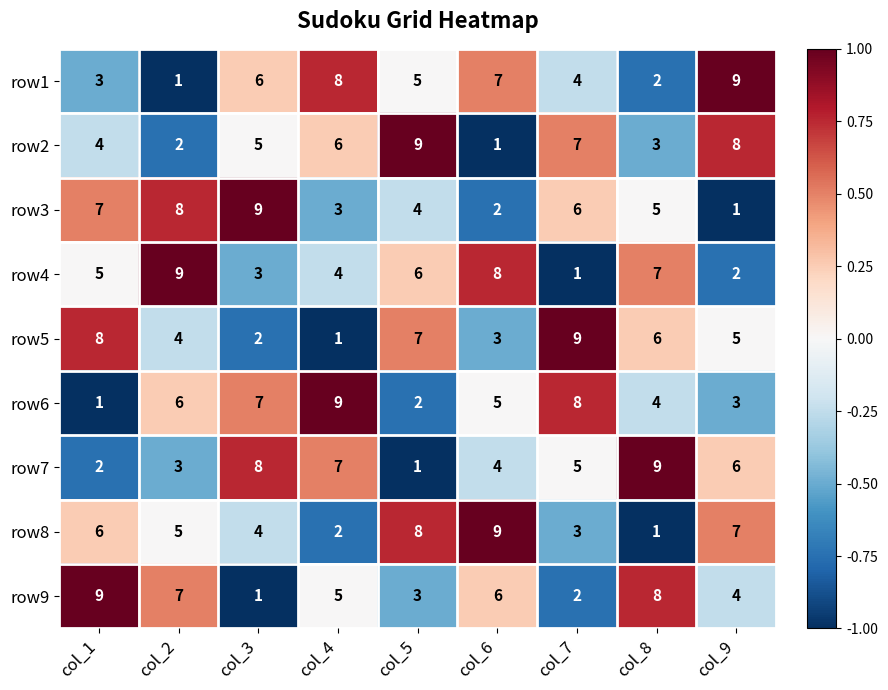

At which label does row4 reach its peak?

col_2